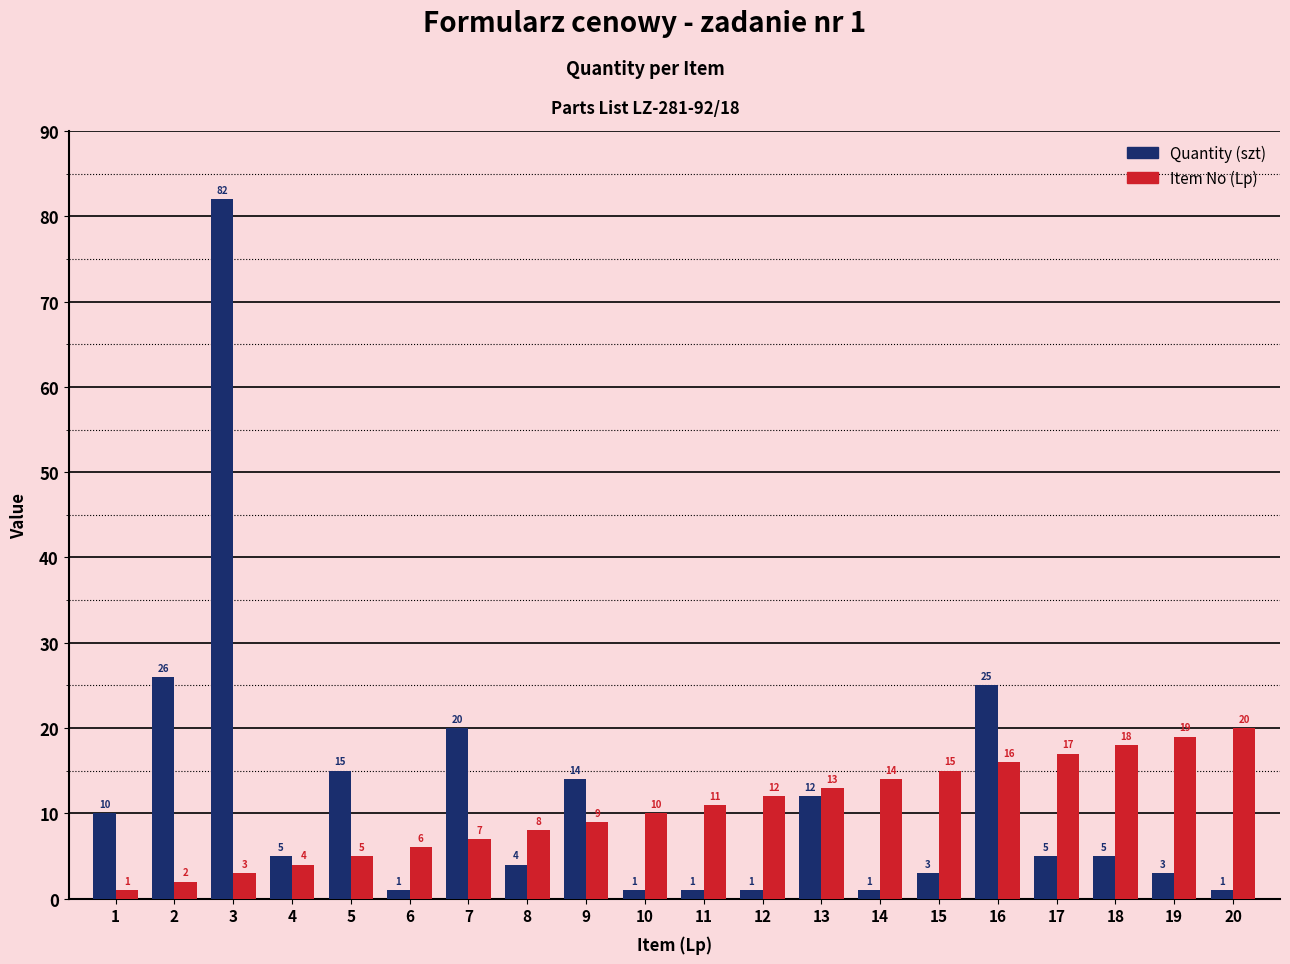

How many values in the Item No (Lp) series are below 11?

10